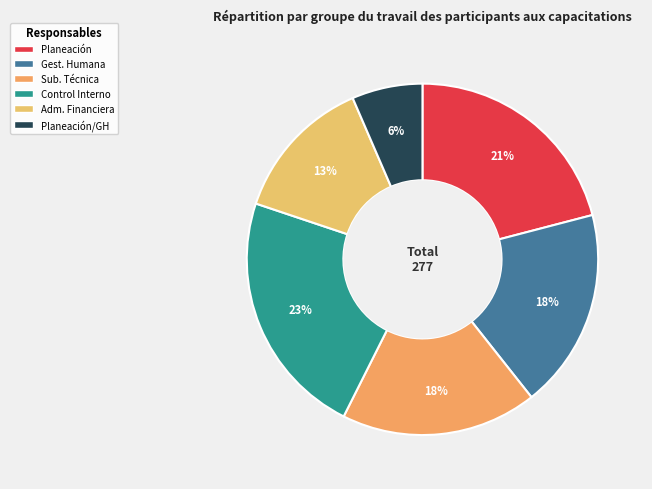

Which category has the biggest portion of the pie?

Control Interno